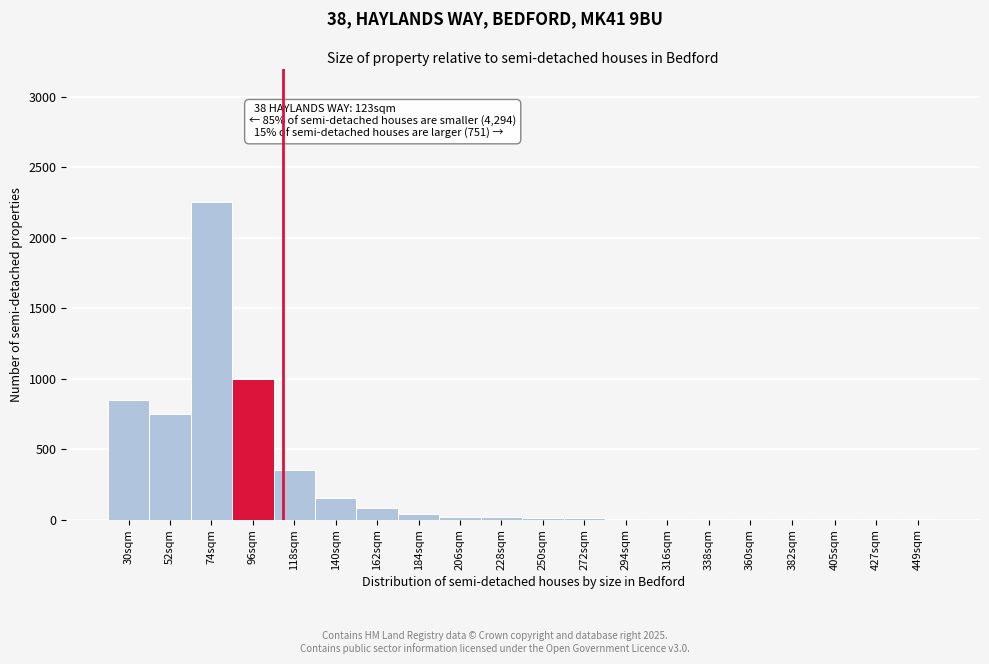

Where is the data nearest to the value 1125?

96sqm